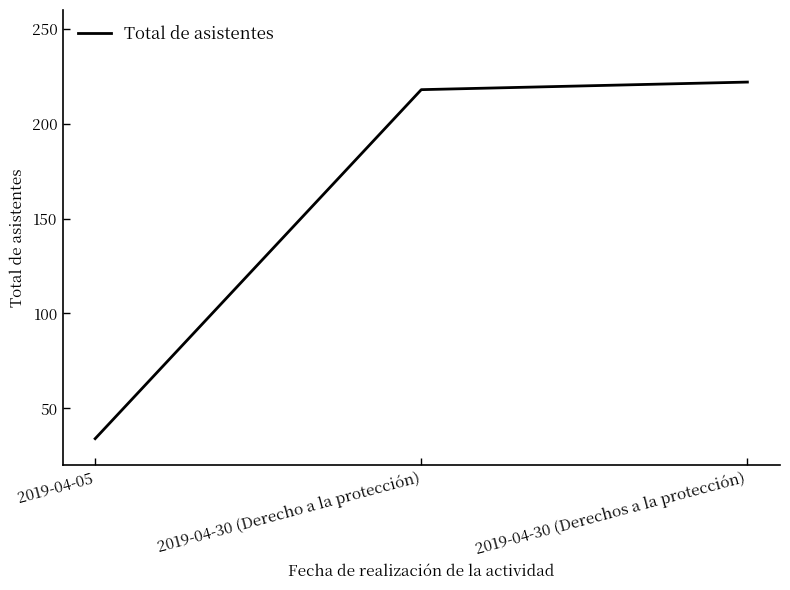

What position from the left is 2019-04-05?

1